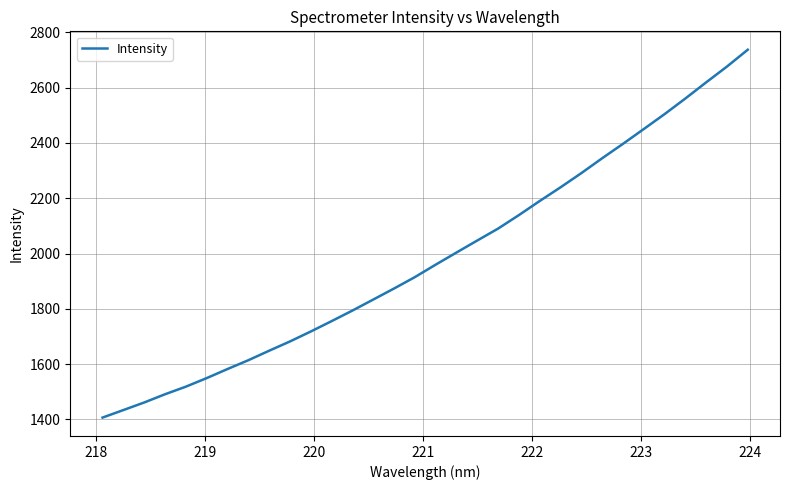

What is the smallest value displayed?

1406.9